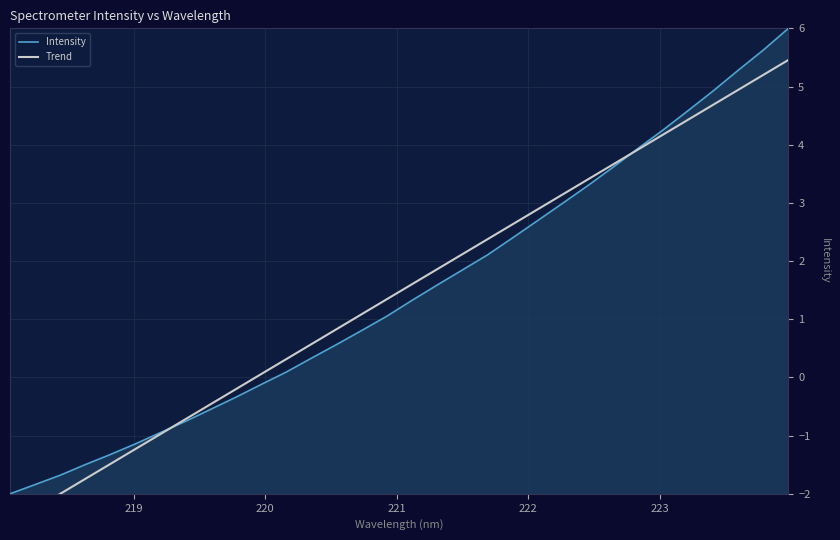

Count the number of categories in the chart.

32